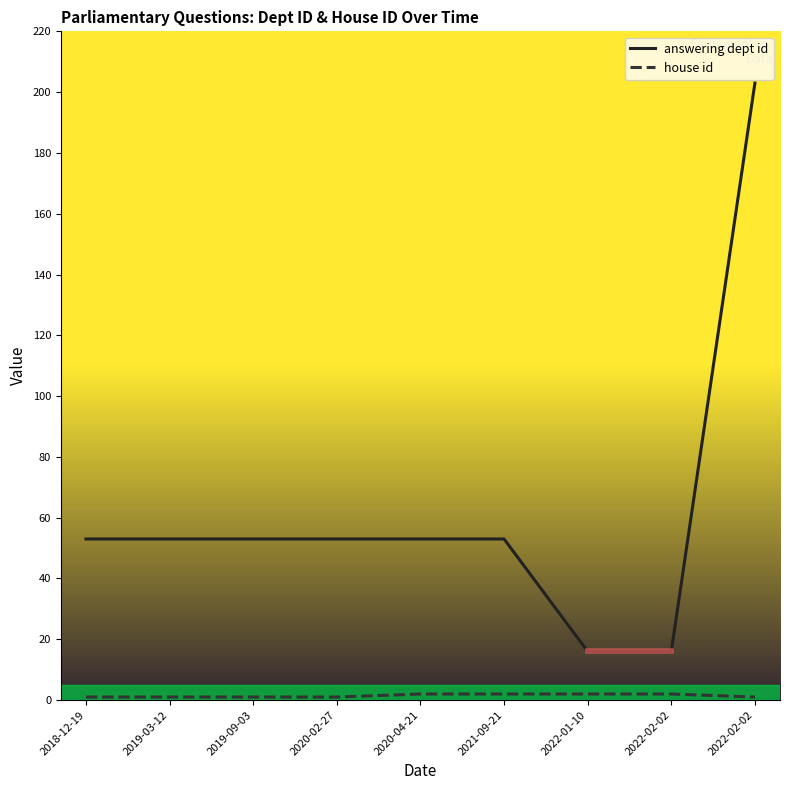

How many categories are shown in the chart?

9